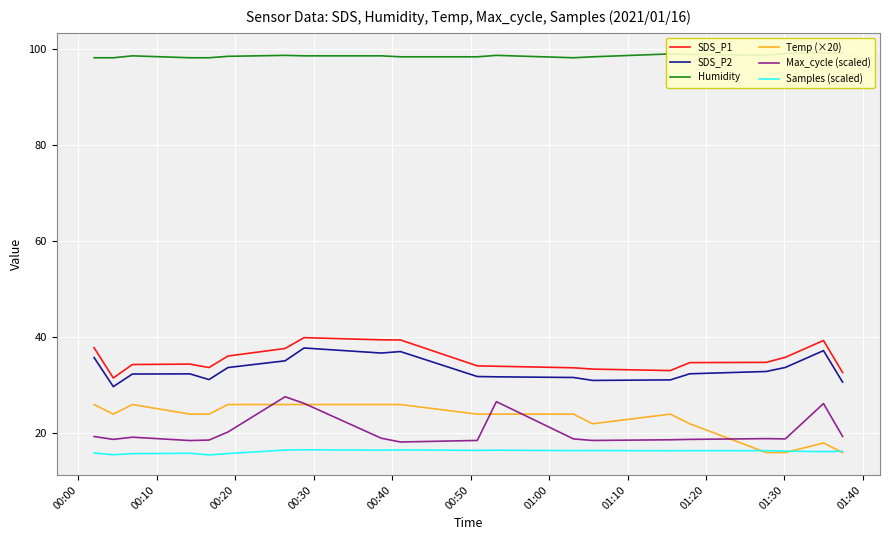

True or false: Temp (×20) and SDS_P1 cross at least once.

False